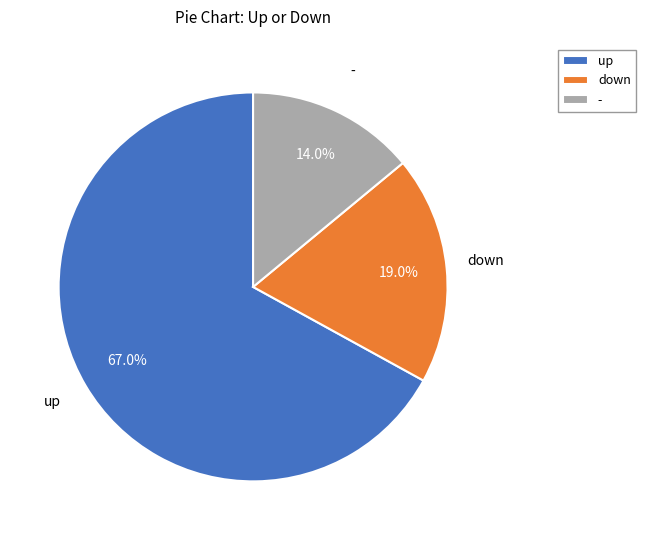

How much of the chart is everything except up?

33.0%